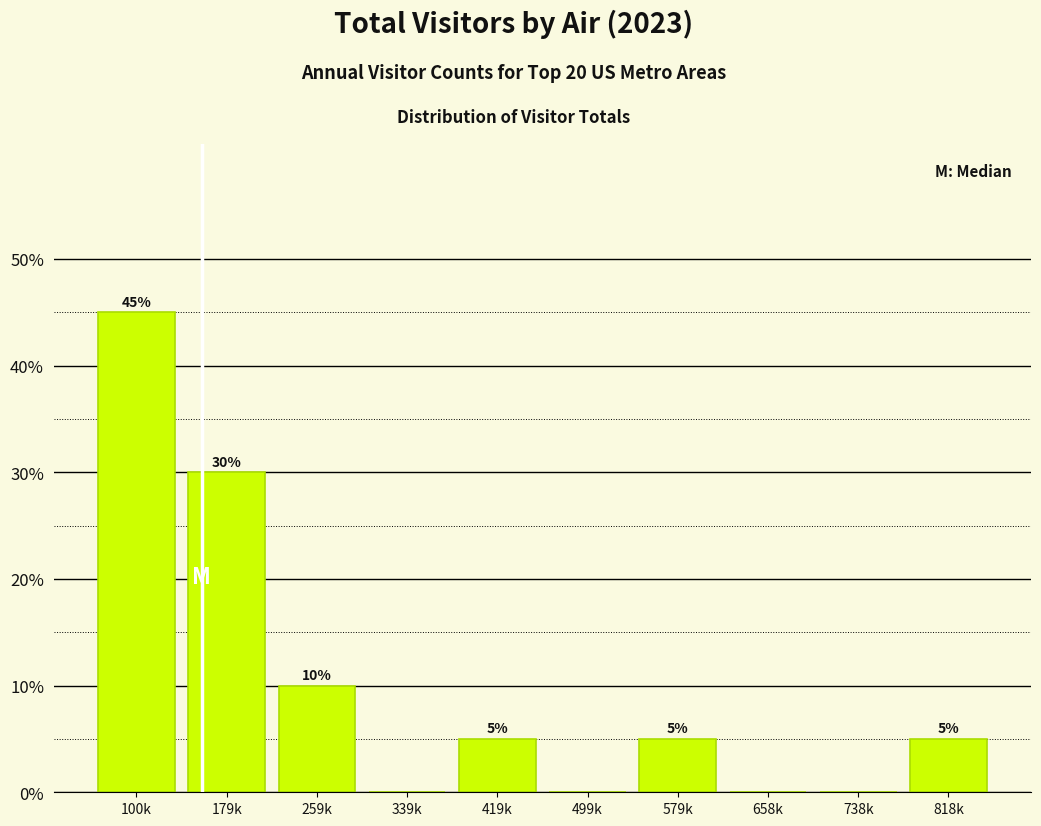

Reading left to right, list all the values displayed in this chart.

100k=45	179k=30	259k=10	339k=0	419k=5	499k=0	579k=5	658k=0	738k=0	818k=5